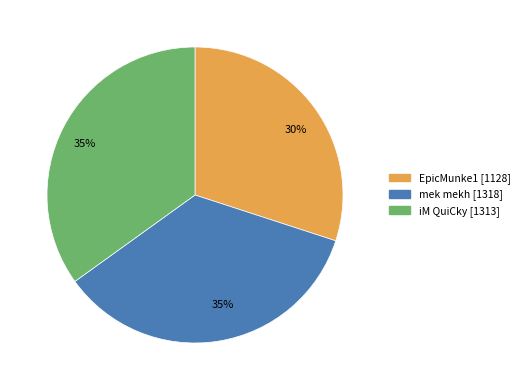

Is there any slice that represents more than half of the pie?

No